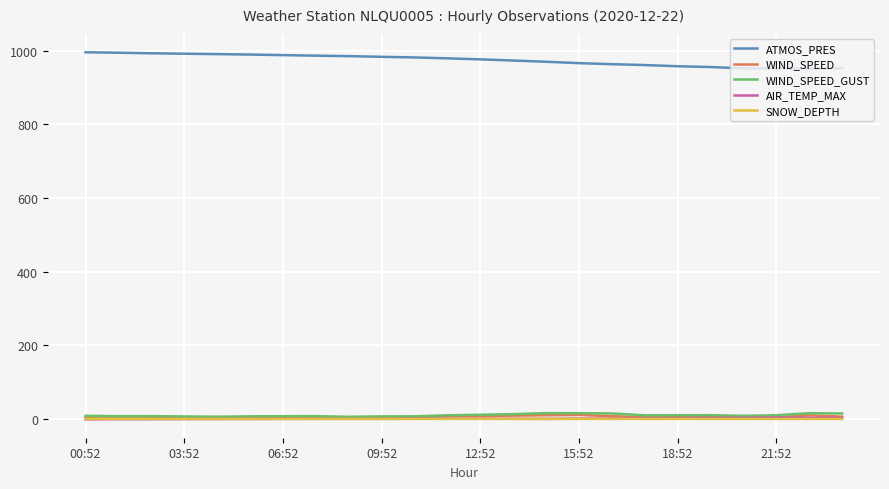

What is the difference between the second highest and minimum values in the AIR_TEMP_MAX series?

4.5